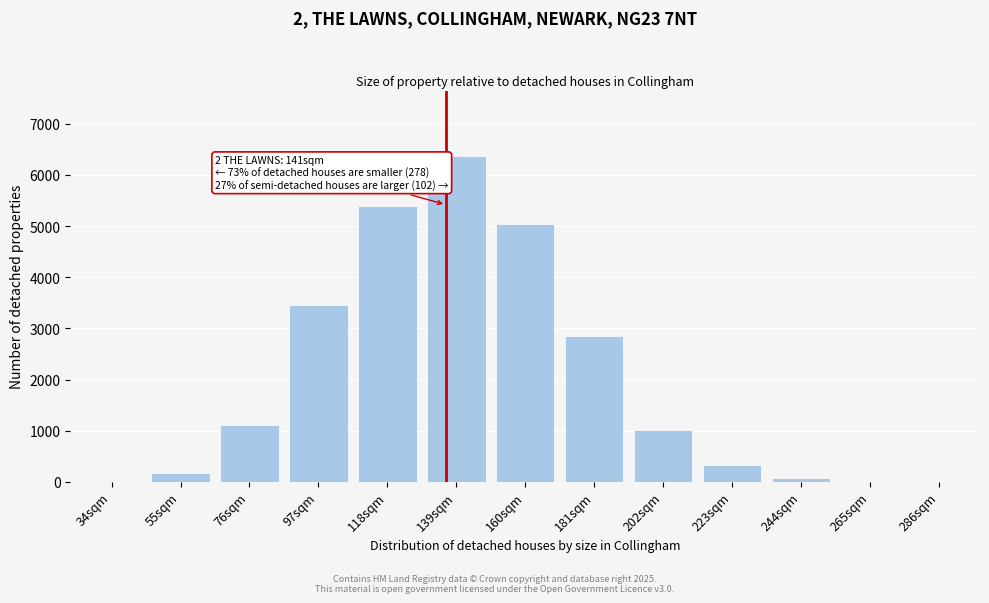

What is the sum of all values?

25850.2